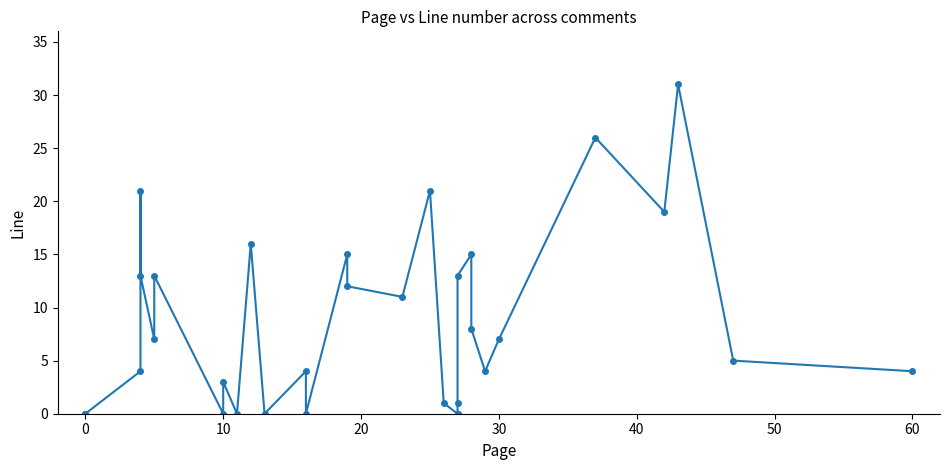

Count the number of categories in the chart.

33